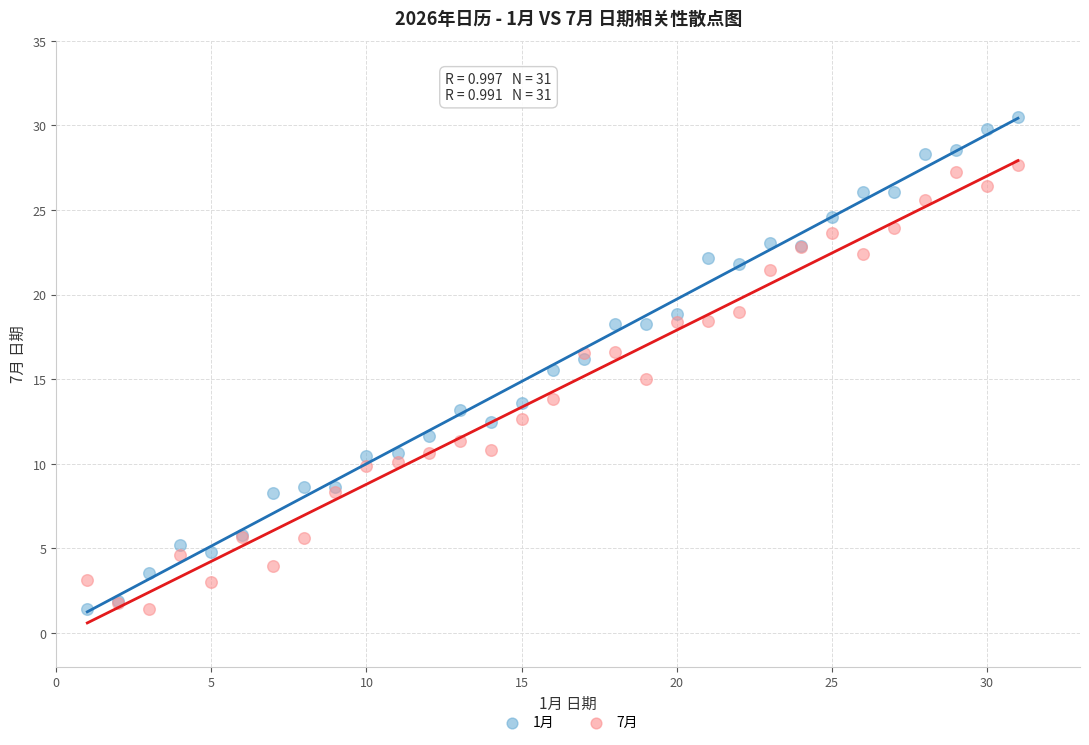

What is the X range (max minus min) for the scatter plot?

30.0